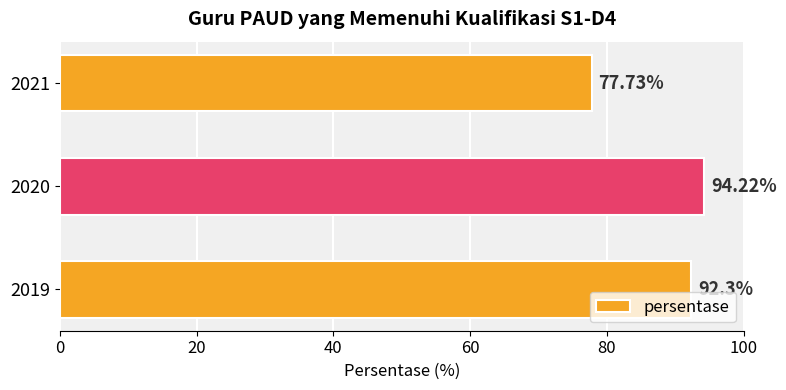

Which has a higher value, 2020 or 2021?

2020